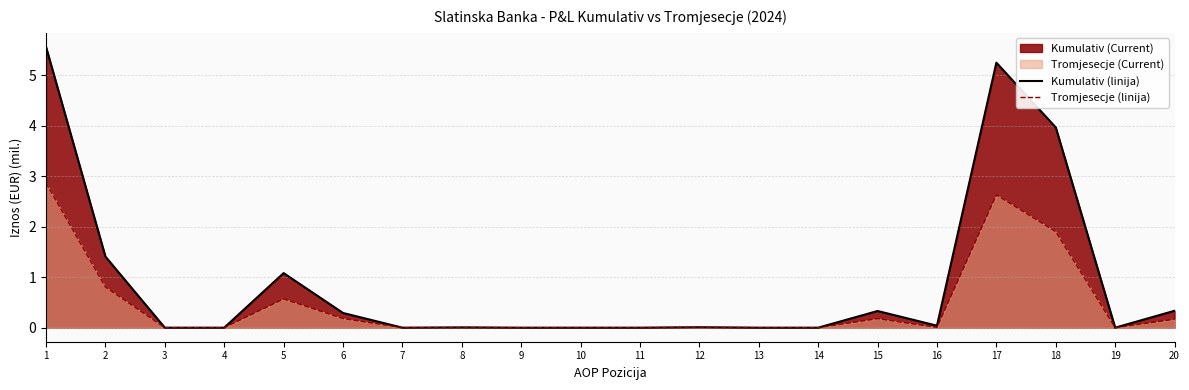

Reading left to right, extract all data points from this chart.

Kumulativ (linija): 1=5.6	2=1.4	3=0.0	4=0.0	5=1.1	6=0.3	7=0.0	8=0.0	9=0.0	10=0.0	11=0.0	12=0.0	13=0.0	14=0.0	15=0.3	16=0.0	17=5.3	18=4.0	19=0.0	20=0.3
Tromjesecje (linija): 1=2.9	2=0.8	3=0.0	4=0.0	5=0.6	6=0.2	7=0.0	8=0.0	9=0.0	10=0.0	11=0.0	12=0.0	13=0.0	14=0.0	15=0.2	16=0.0	17=2.6	18=1.9	19=0.0	20=0.2